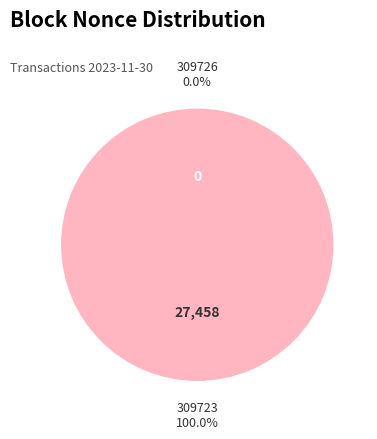

To the nearest percent, what is the average slice percentage?

50%